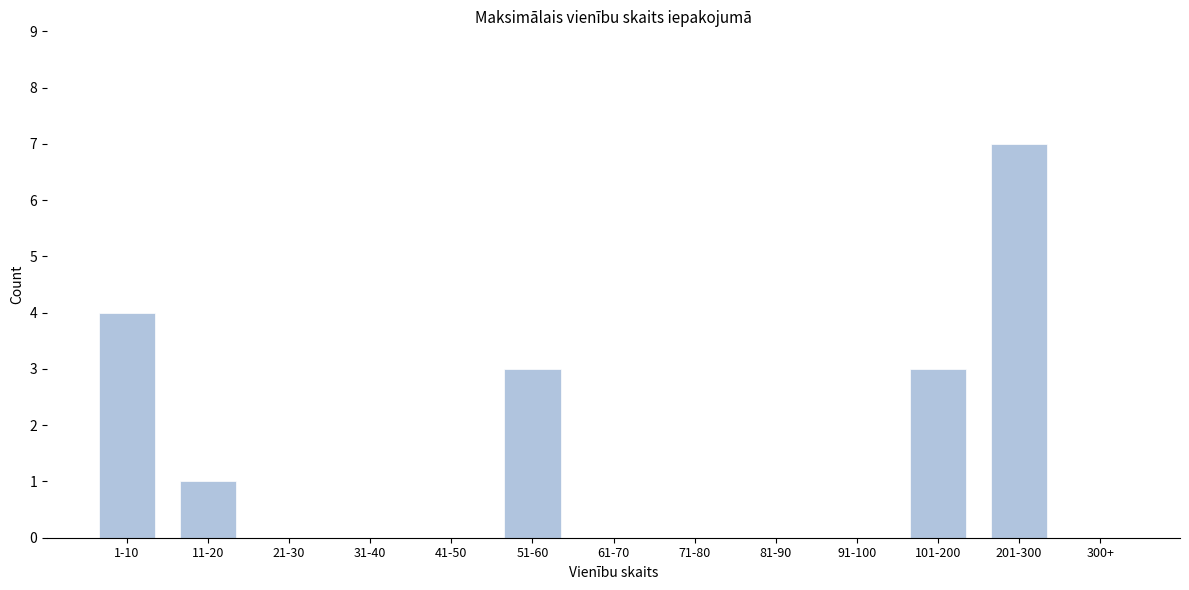

Reading left to right, extract all data points from this chart.

1-10=4	11-20=1	21-30=0	31-40=0	41-50=0	51-60=3	61-70=0	71-80=0	81-90=0	91-100=0	101-200=3	201-300=7	300+=0